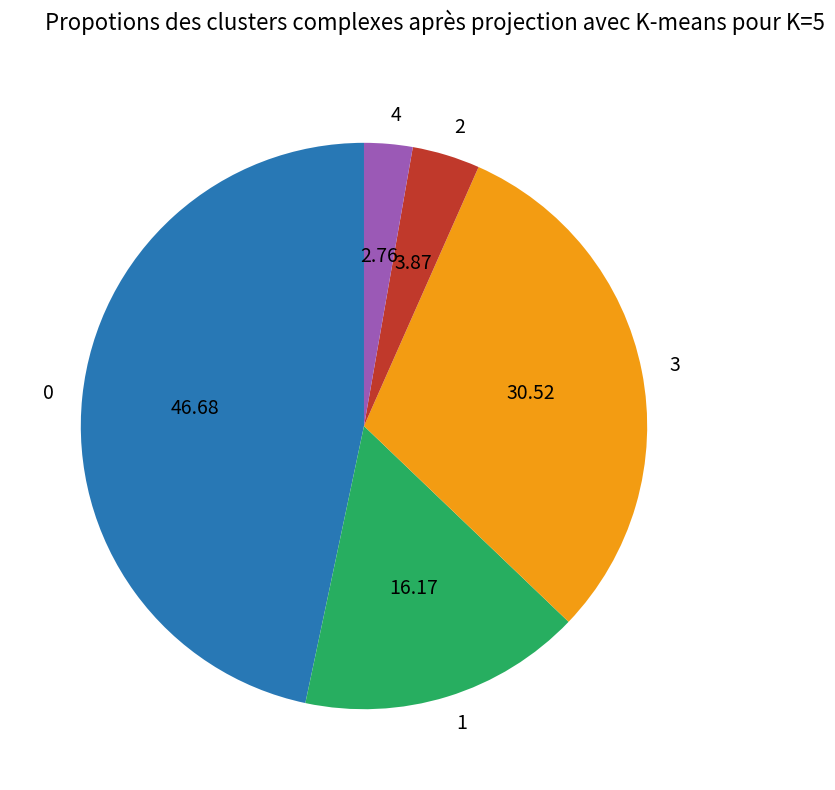

Count the number of slices in the pie.

5